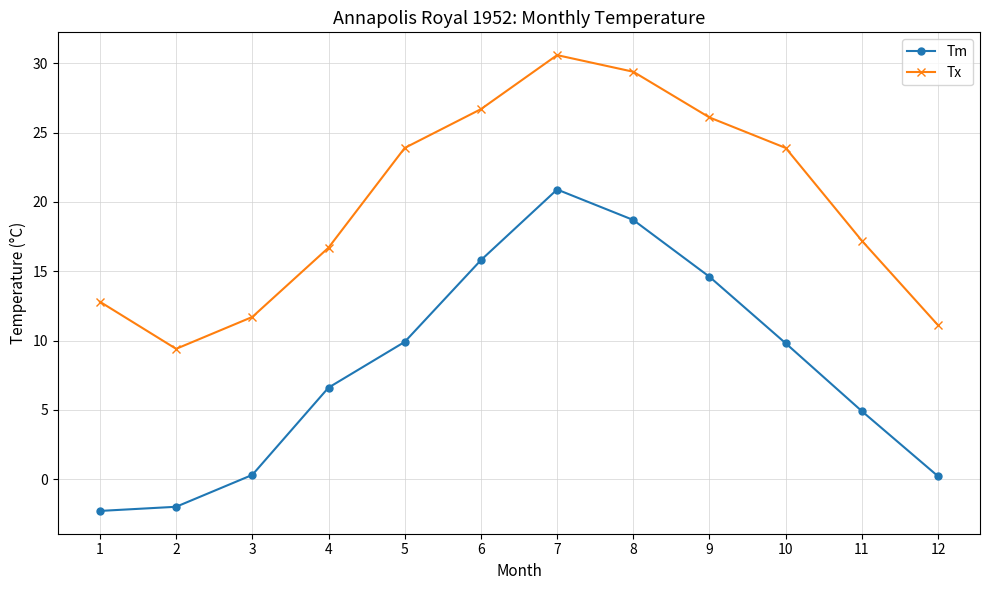

What is the value of the Tm point at the 2nd from the left?

-2.0